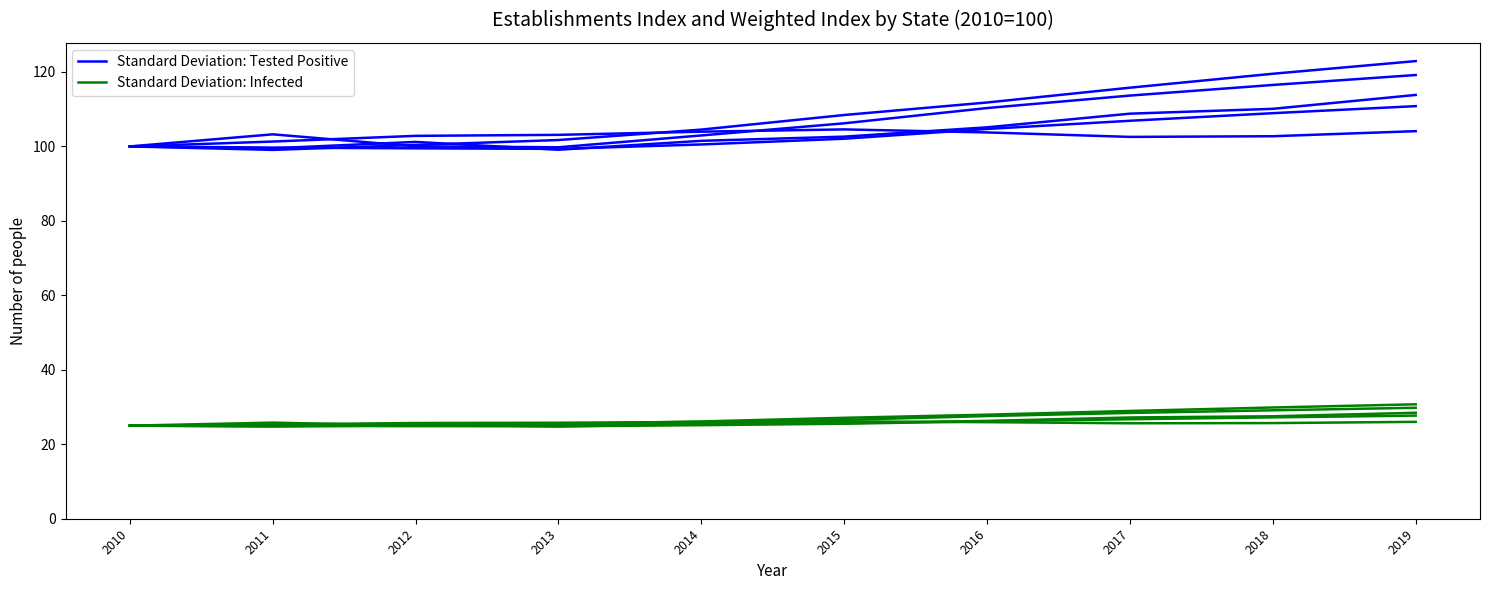

Rank the series at 2012 from highest to lowest value.

Index (2010=100), Weighted Index